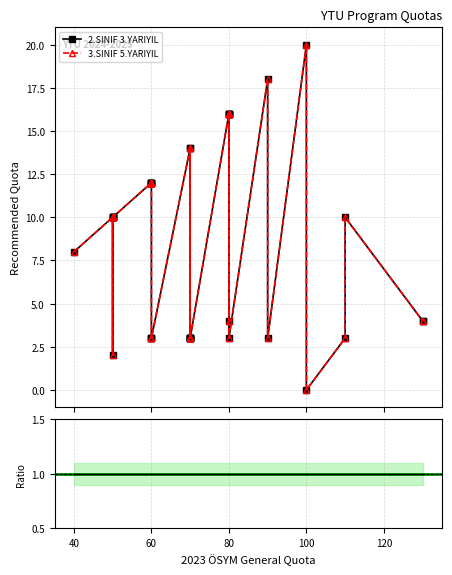

What is the label of the 6th point from the right?

70